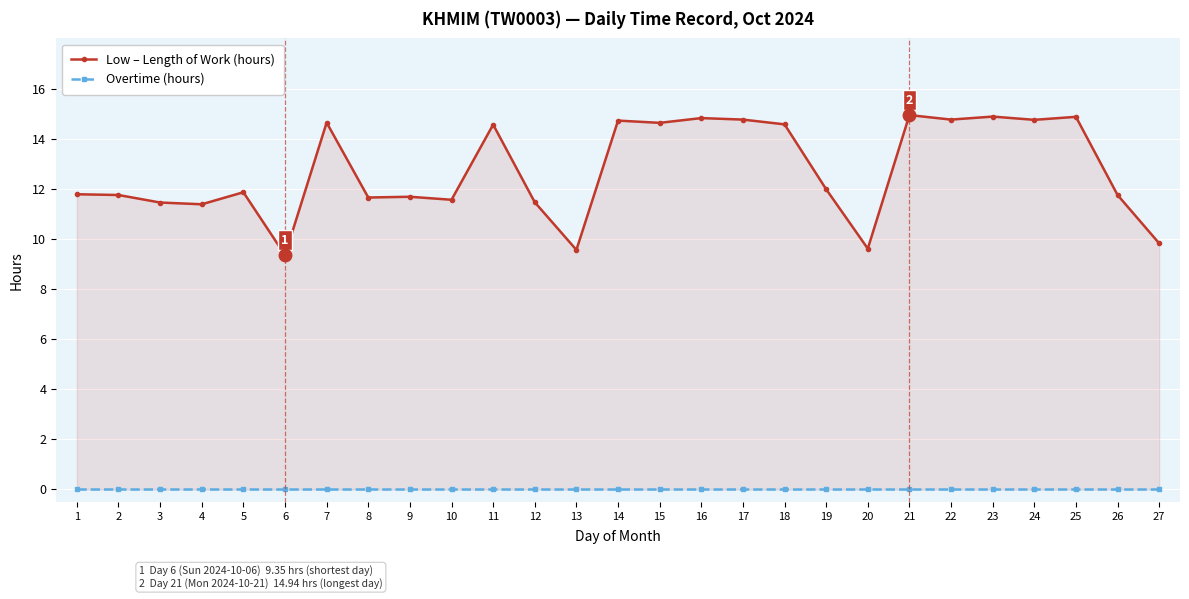

What are all the series names shown in the legend?

Low – Length of Work (hours), Overtime (hours)